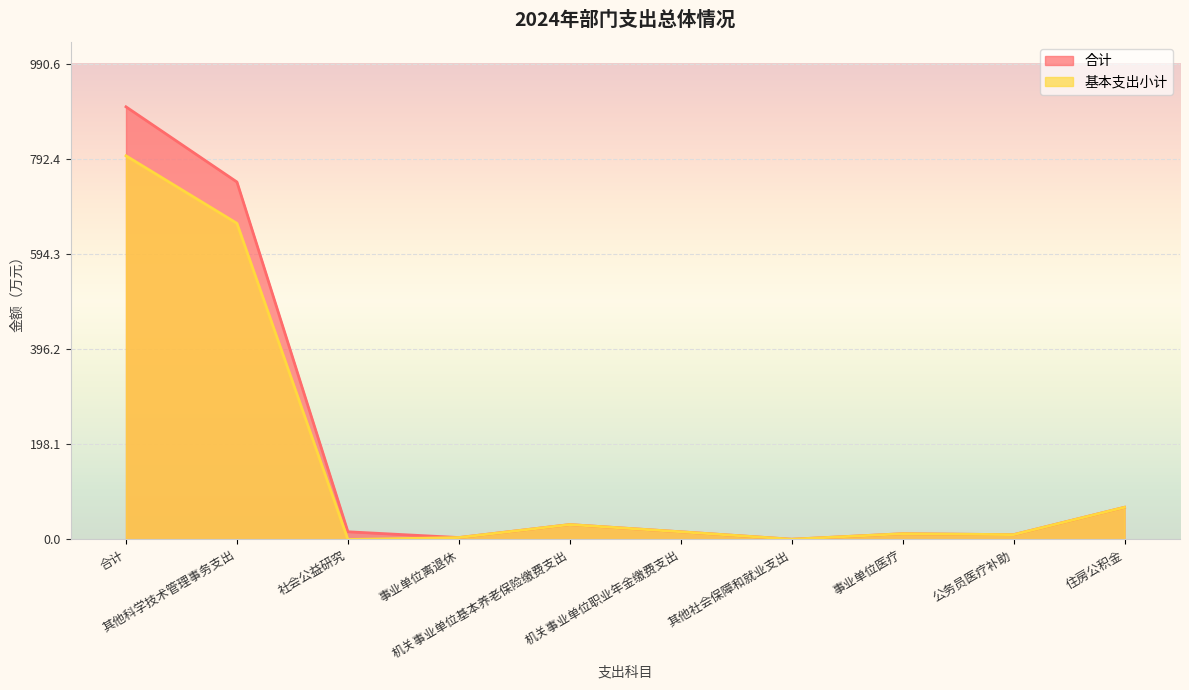

Which series has the largest total across all categories?

合计